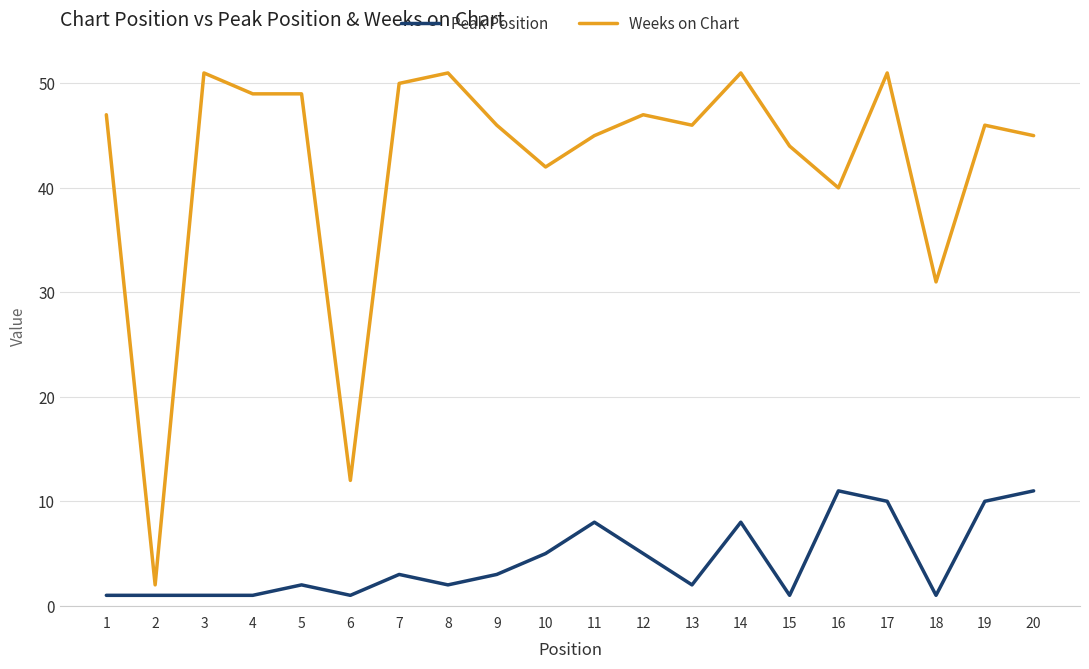

Which series has the largest total across all categories?

Weeks on Chart